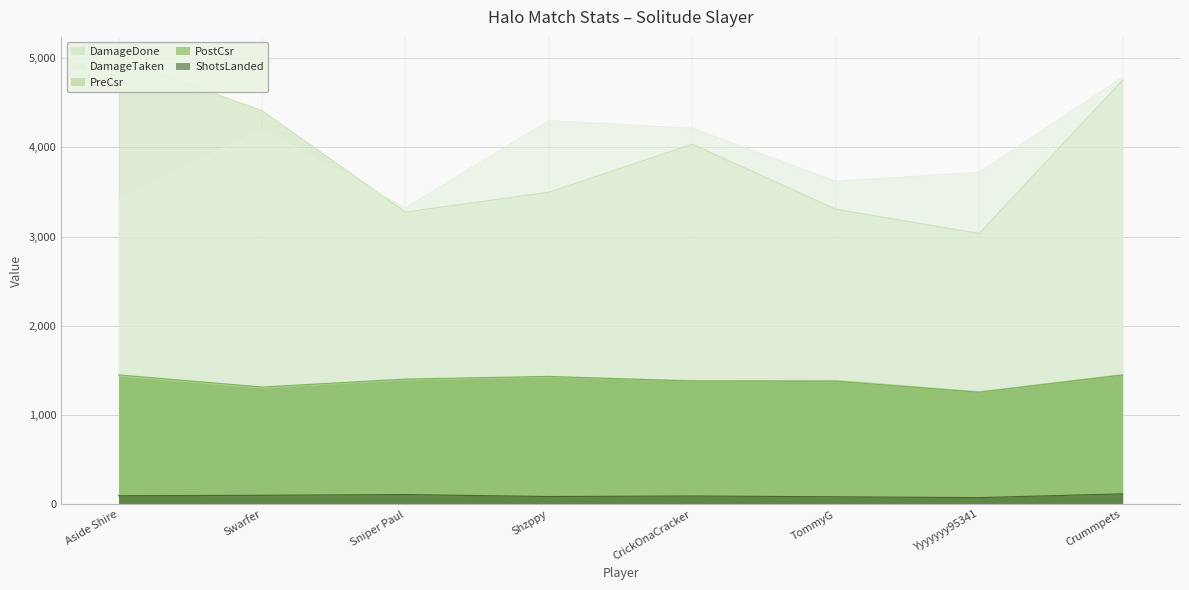

What is the smallest value displayed?

75